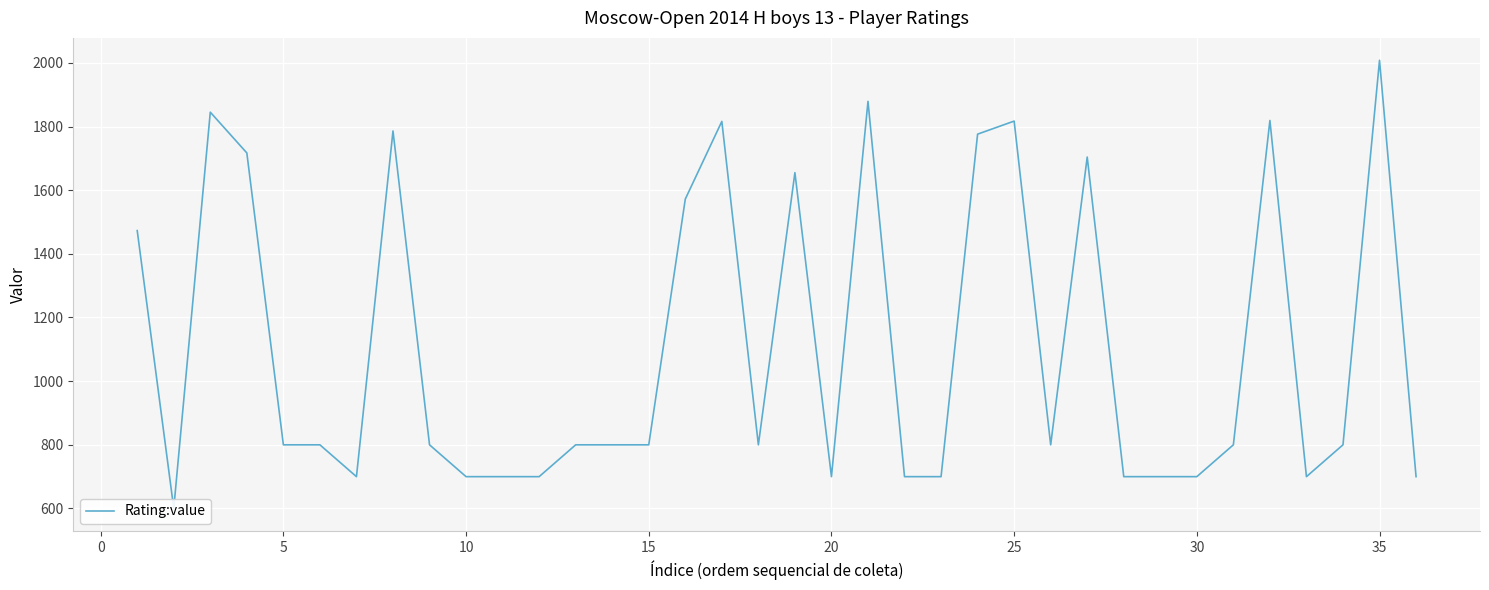

How many points are lower than both their immediate neighbors (excluding endpoints)?

6